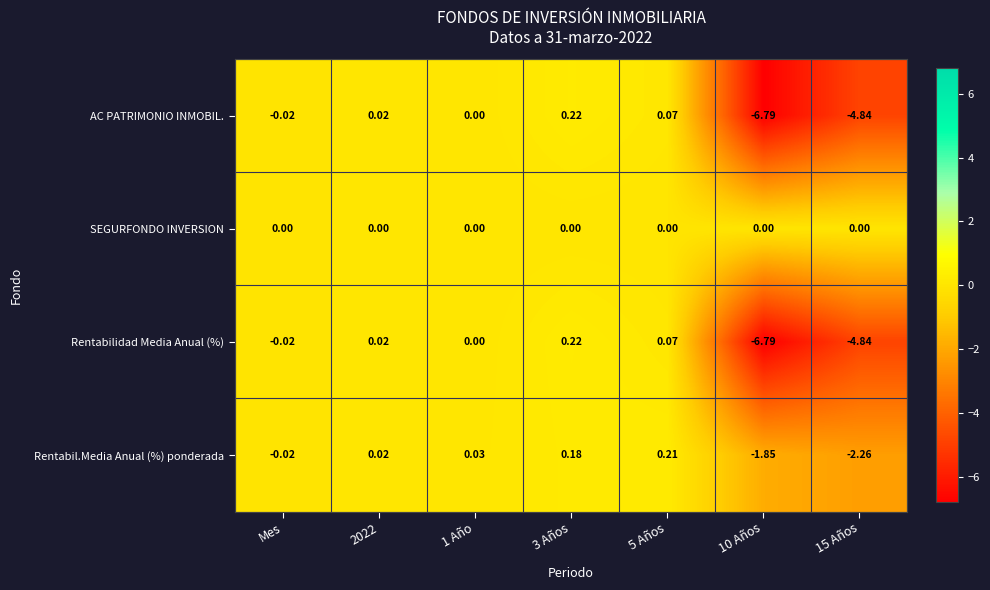

Is the value of SEGURFONDO INVERSION at 1 Año greater than the value of AC PATRIMONIO INMOBIL. at Mes?

Yes